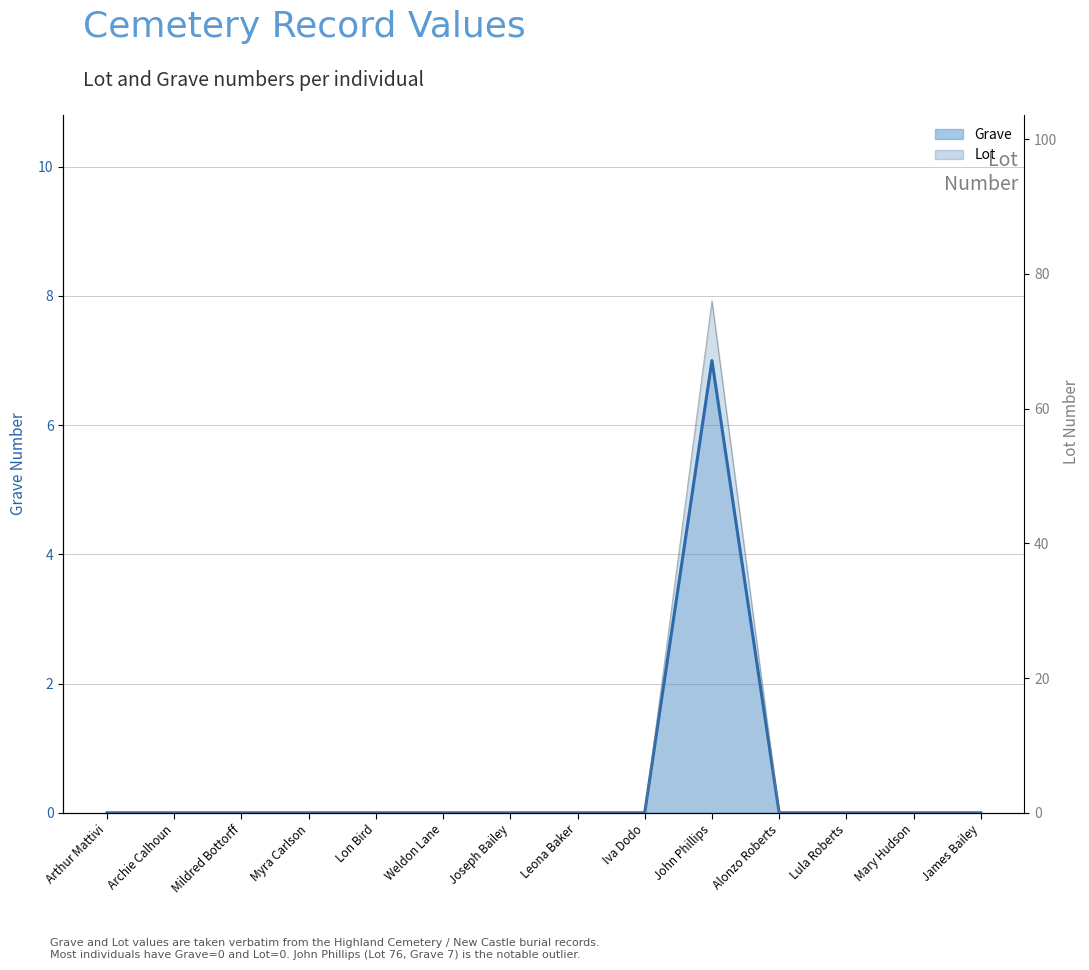

Which has a higher value, Alonzo Roberts or Mary Hudson?

Alonzo Roberts